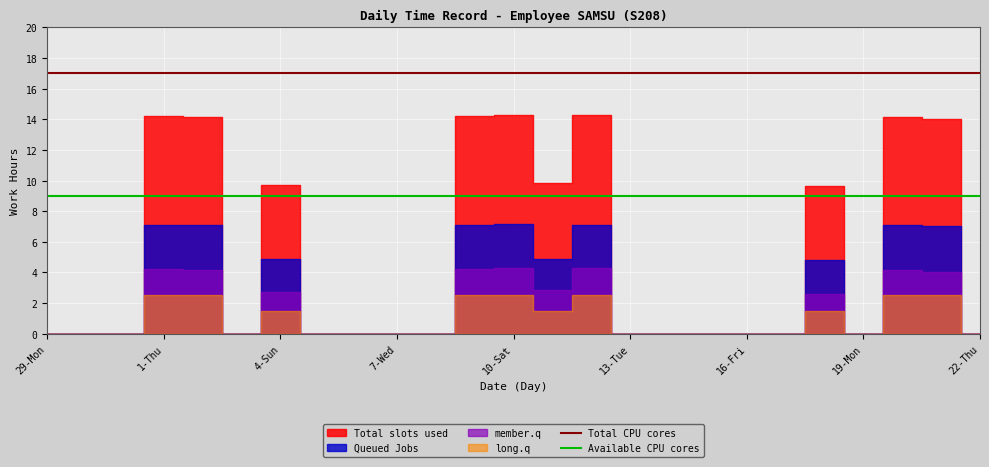

What is the value of the Total CPU cores point at the 16th from the left?

17